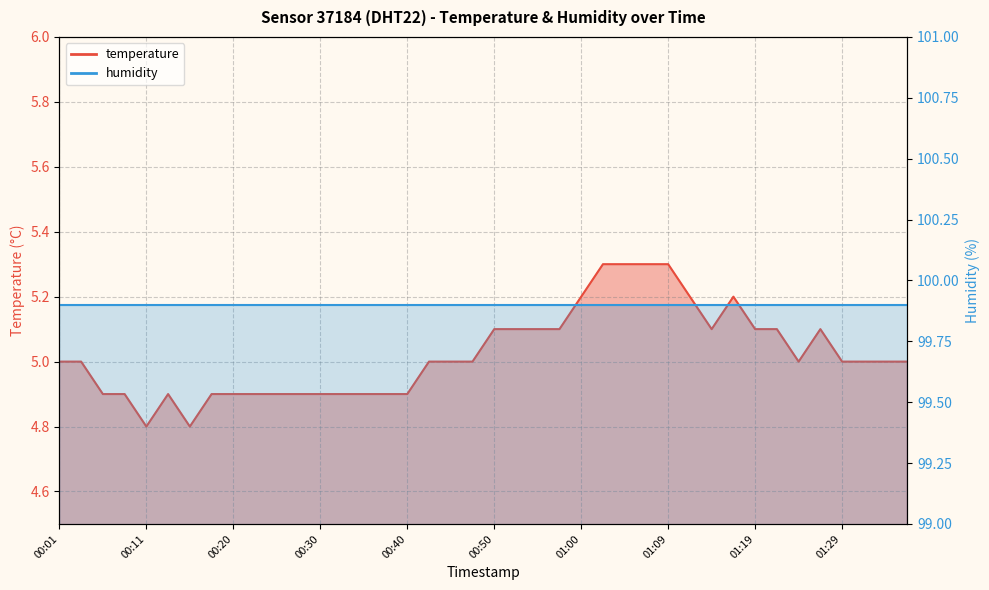

What is the greatest value displayed?

5.3